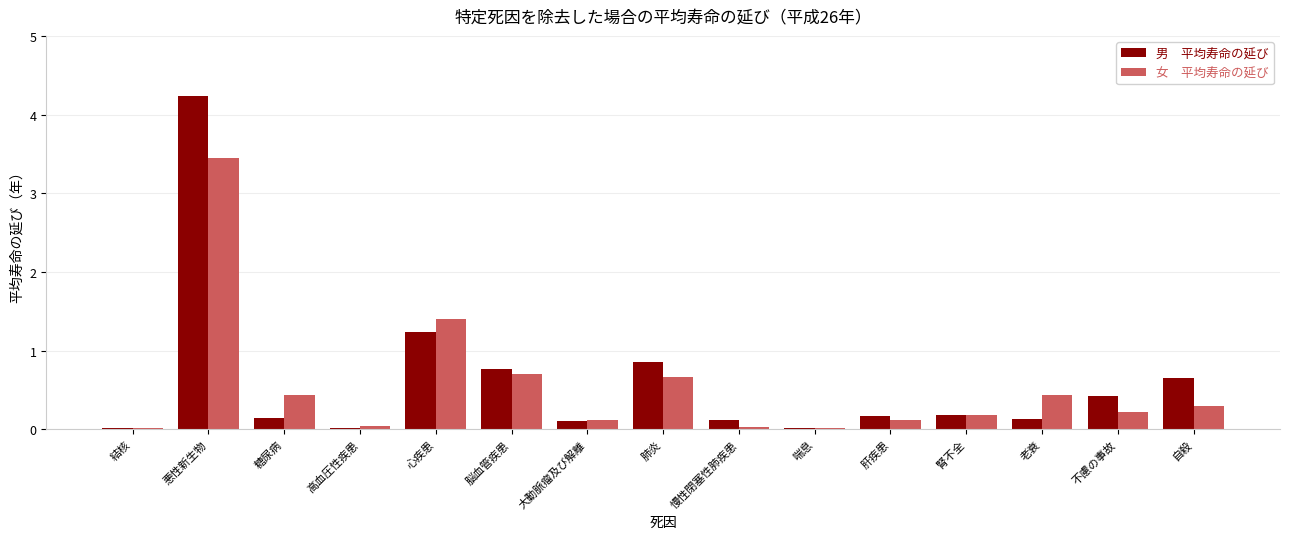

Which category has the highest value across all series?

悪性新生物